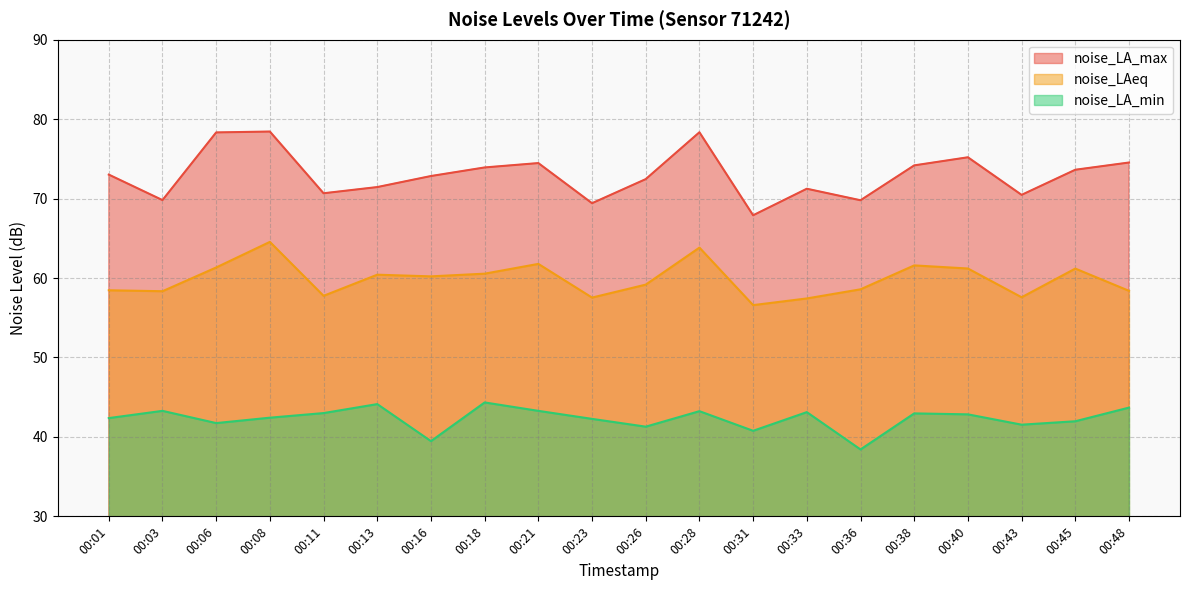

Which series has the largest total across all categories?

noise_LA_max